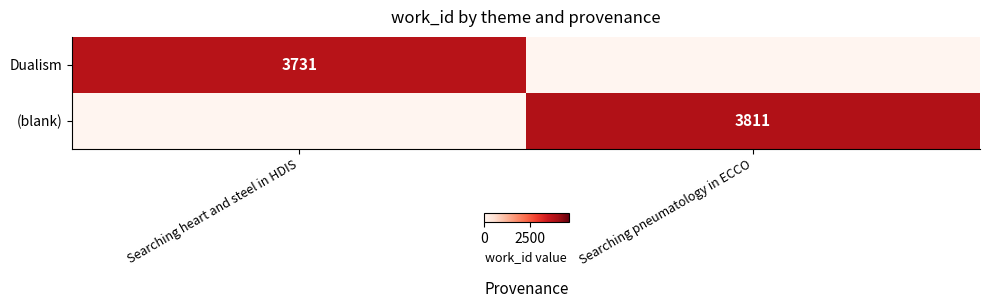

The (blank) series shows 6709 at Searching pneumatology in ECCO. True or false?

False